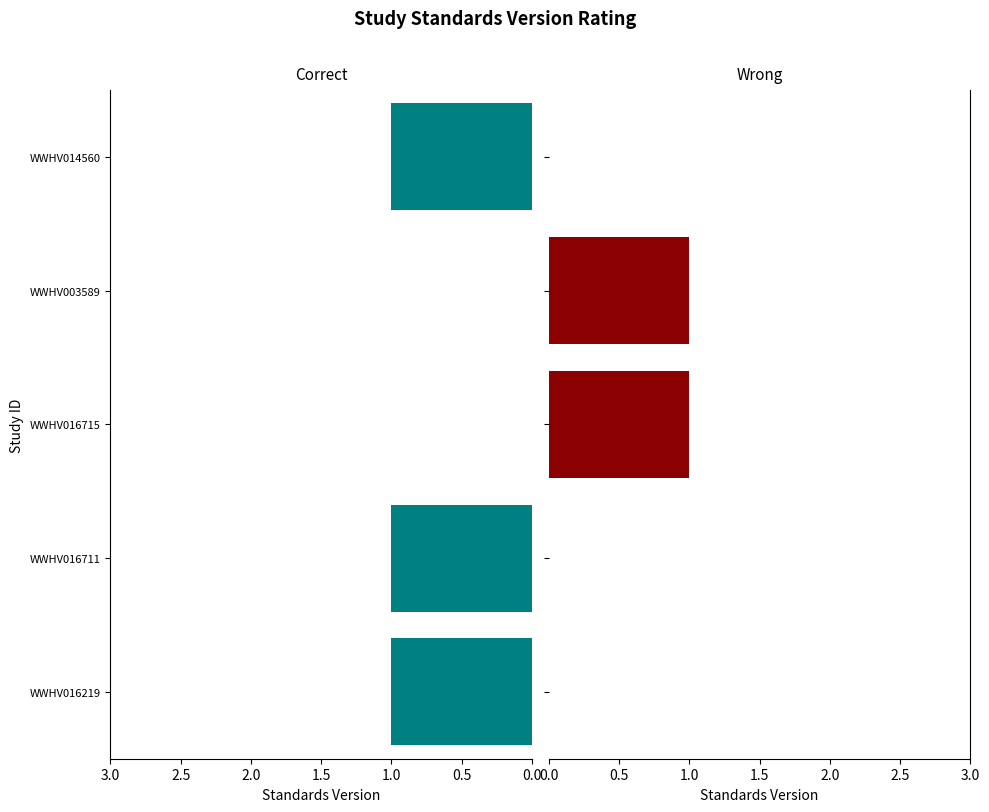

How many values in the High series exceed 0?

2